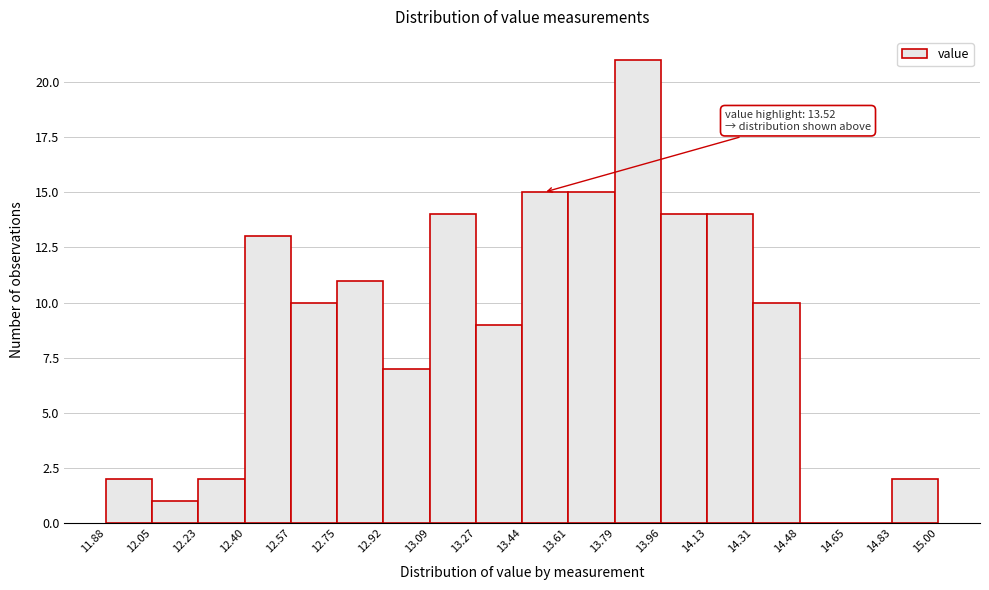

Which range on the x-axis has the tallest bar?

13.79 to 13.96